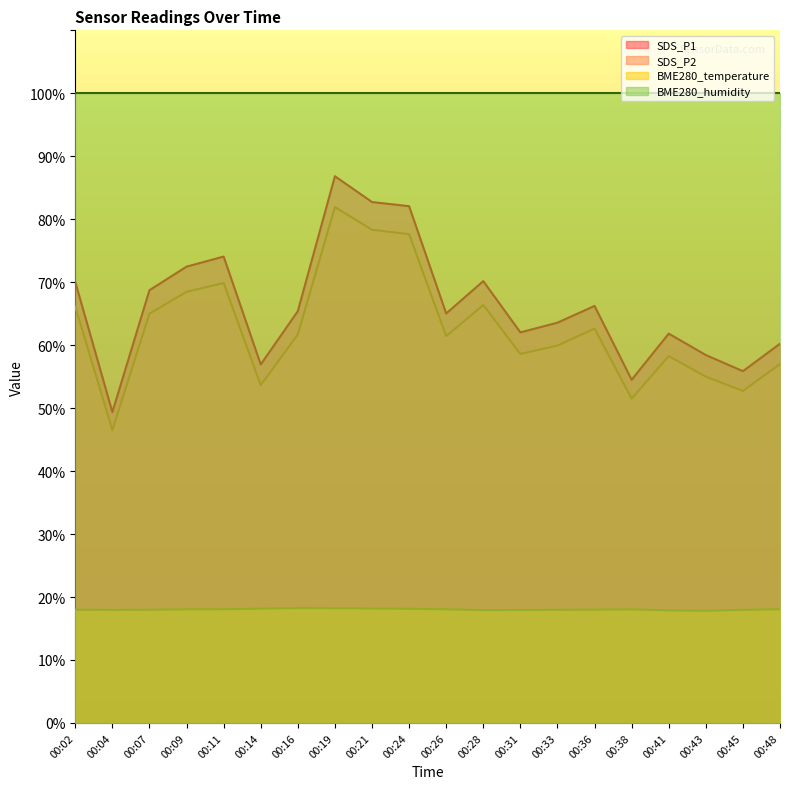

What is the minimum value for SDS_P1?

49.4